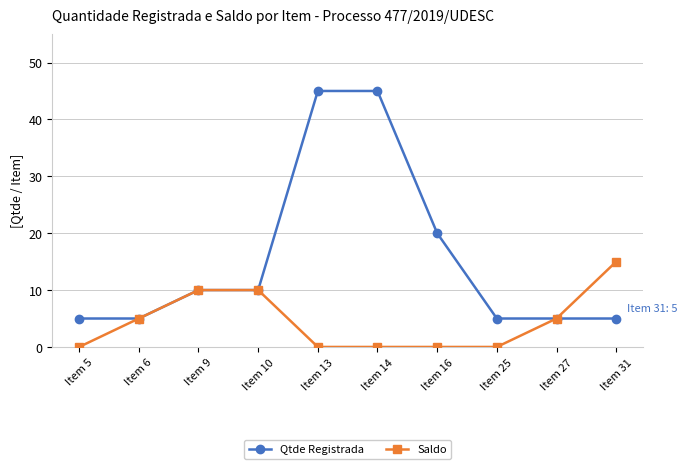

What is the highest value of the Saldo series?

15